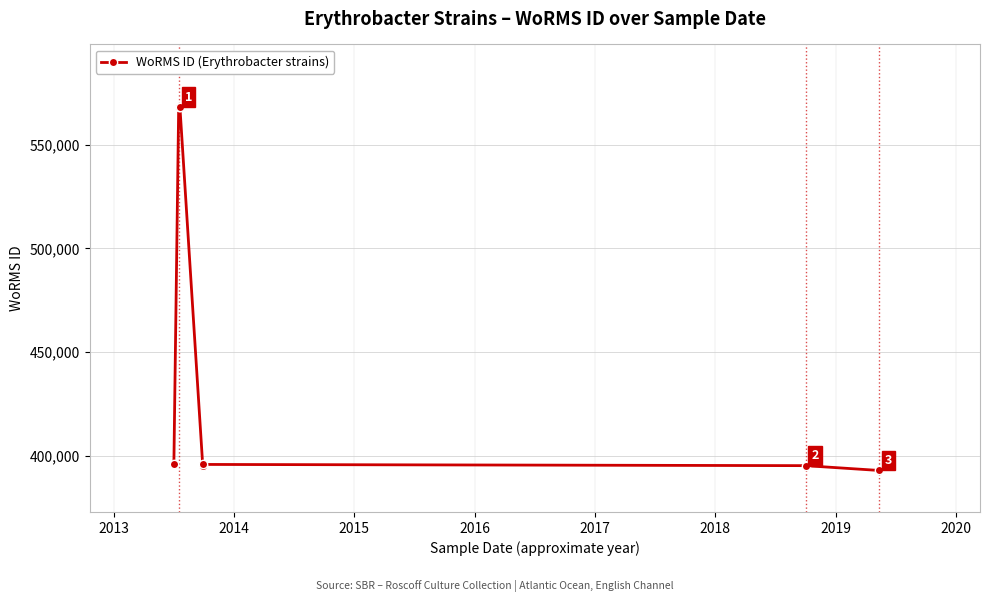

At which label is the value closest to 480667?

2013